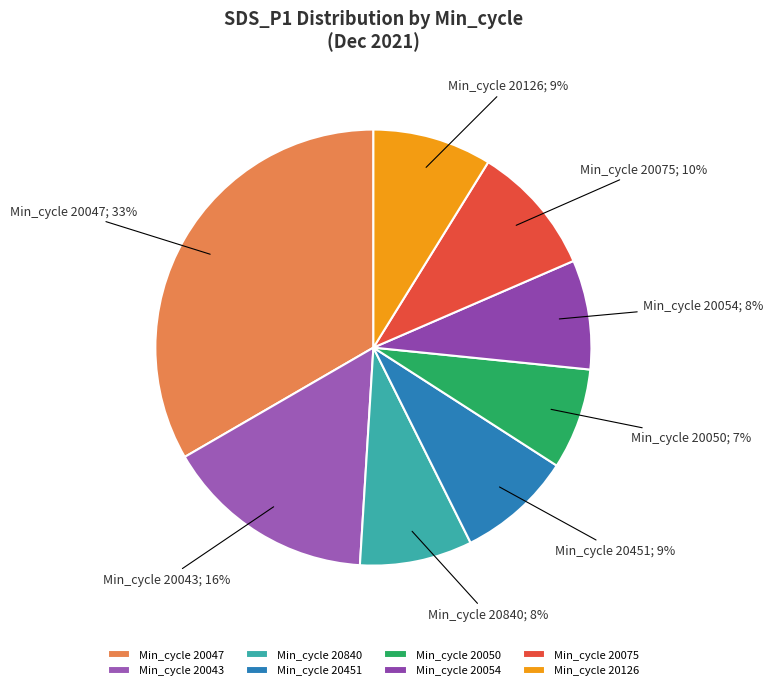

How many slices are in this pie chart?

8